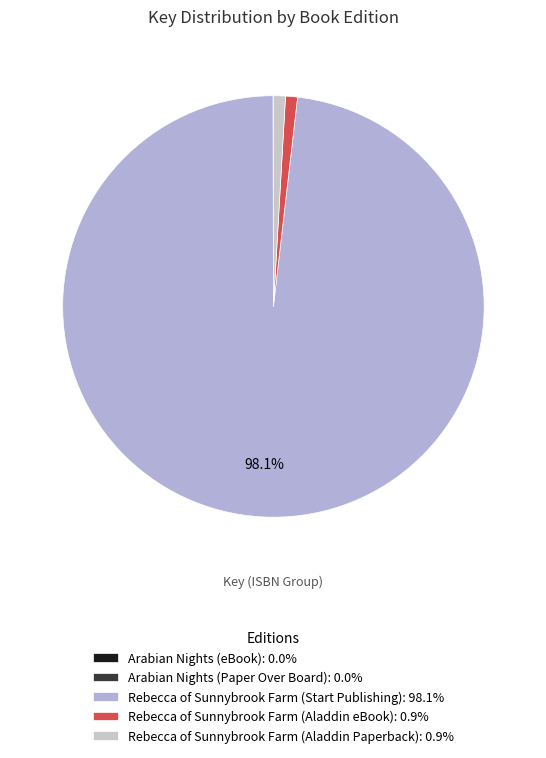

What is the majority slice?

Rebecca of Sunnybrook Farm (Start Publishing)